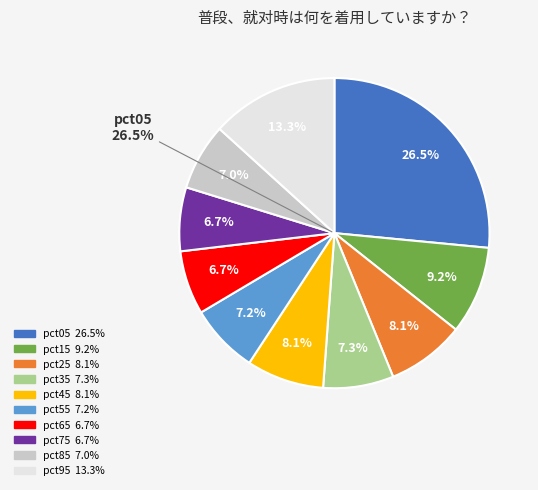

Combined, what portion of the pie is pct95 and pct75?

19.9%